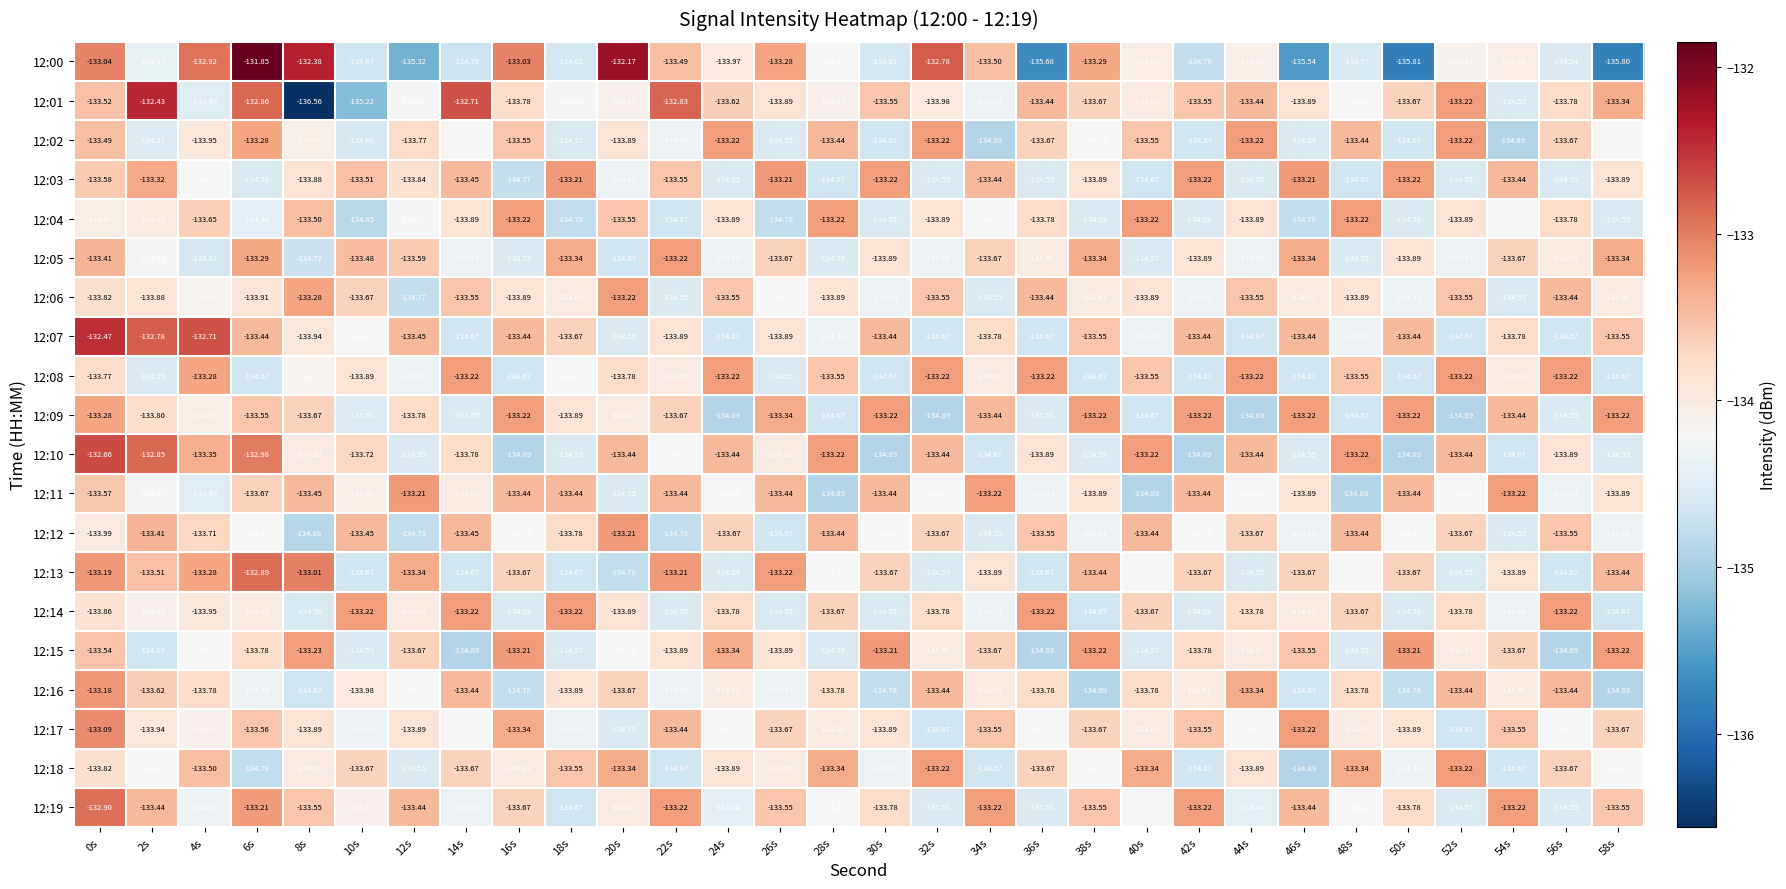

Is the value of 12:15 at 46s greater than the value of 12:19 at 46s?

No